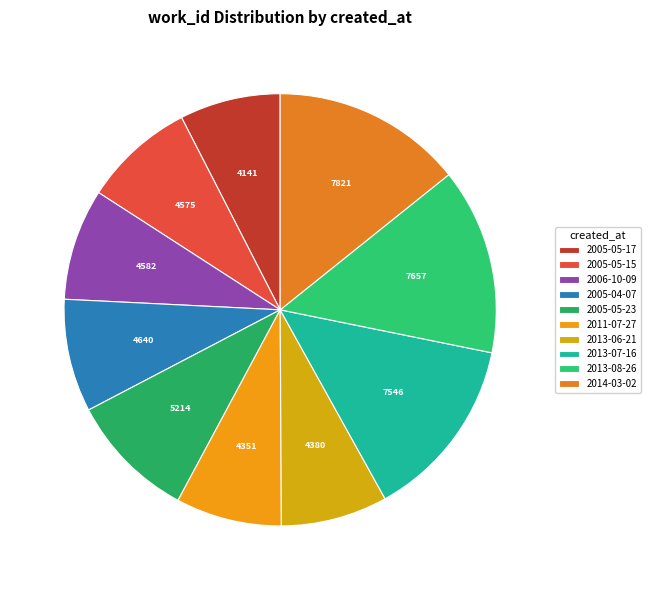

Approximately how many times larger is the value at 2014-03-02 compared to 2013-08-26?

1.0